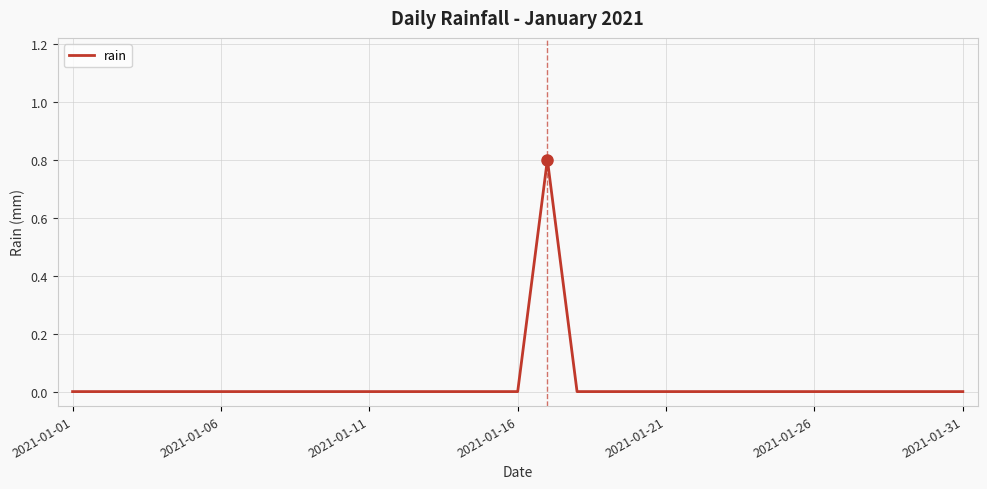

How many distinct data groups are displayed?

1